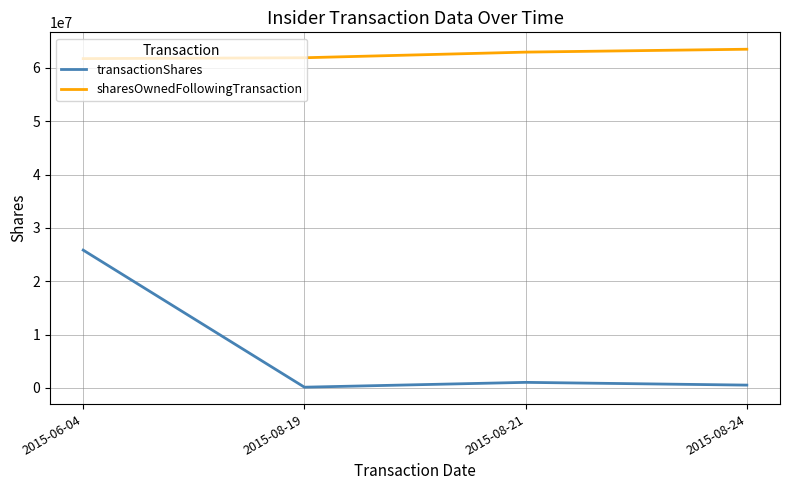

True or false: transactionShares and sharesOwnedFollowingTransaction intersect in this chart.

False